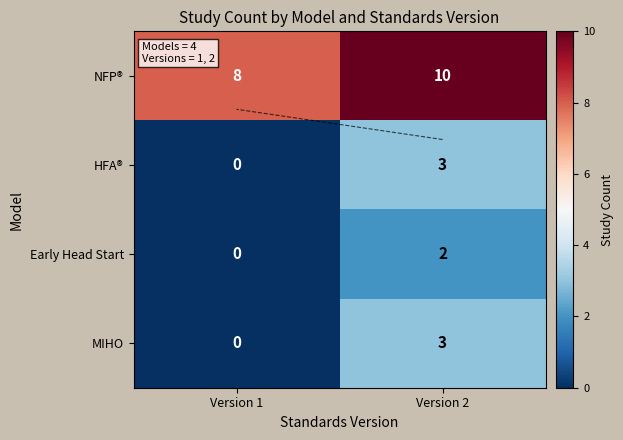

List the labels in order of MIHO value, smallest first.

Version 1, Version 2